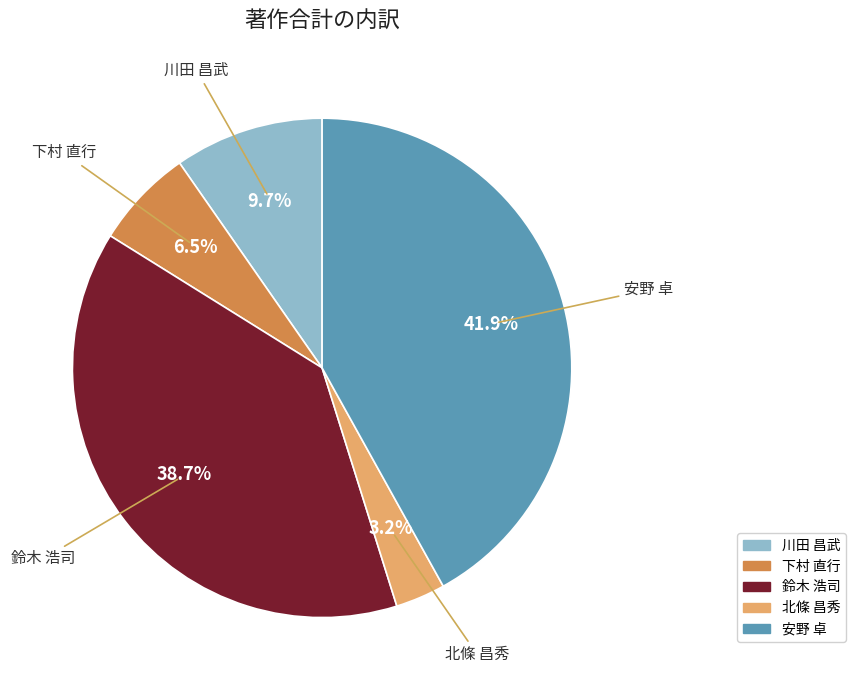

Does any single category account for the majority?

No